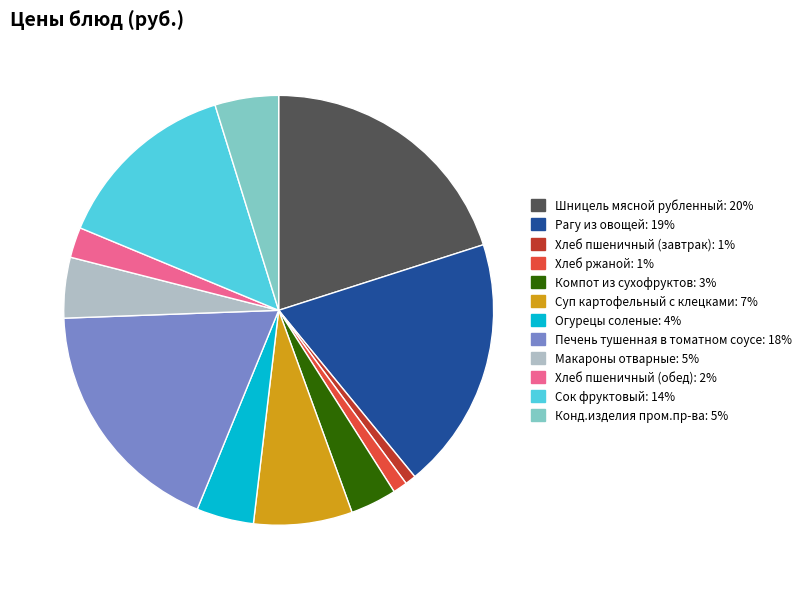

True or false: Печень тушенная в томатном соусе accounts for 18% of the total.

True